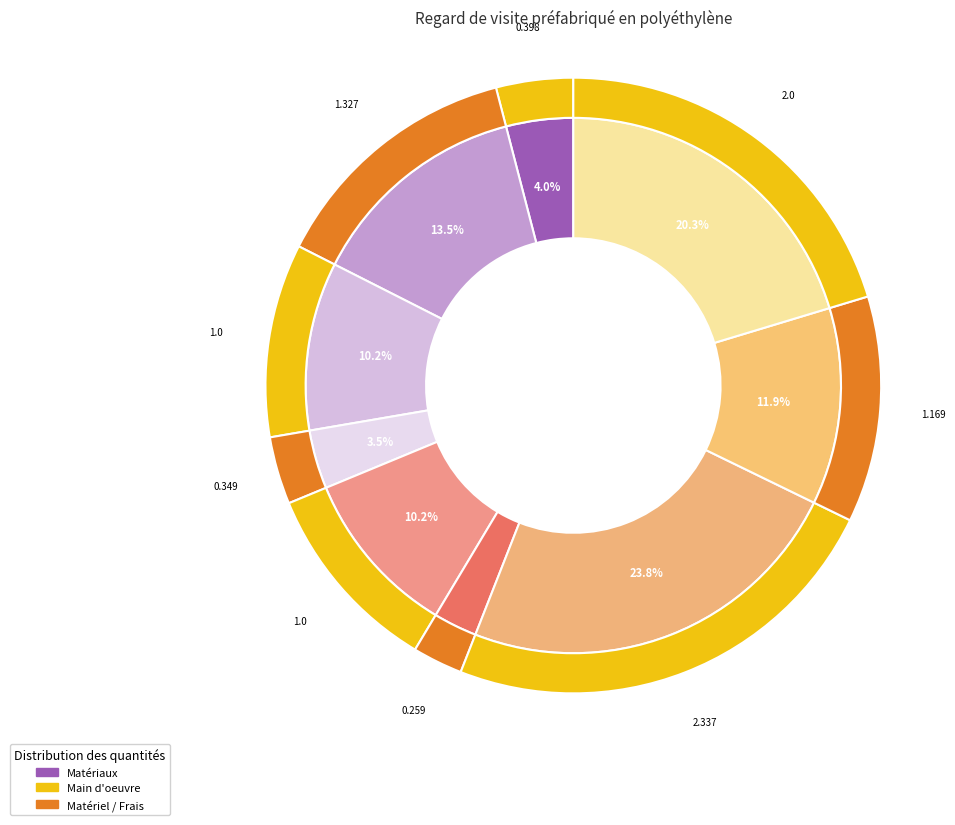

The Couvercle circulaire et cadre en fonte slice represents 10% of the pie. True or false?

True